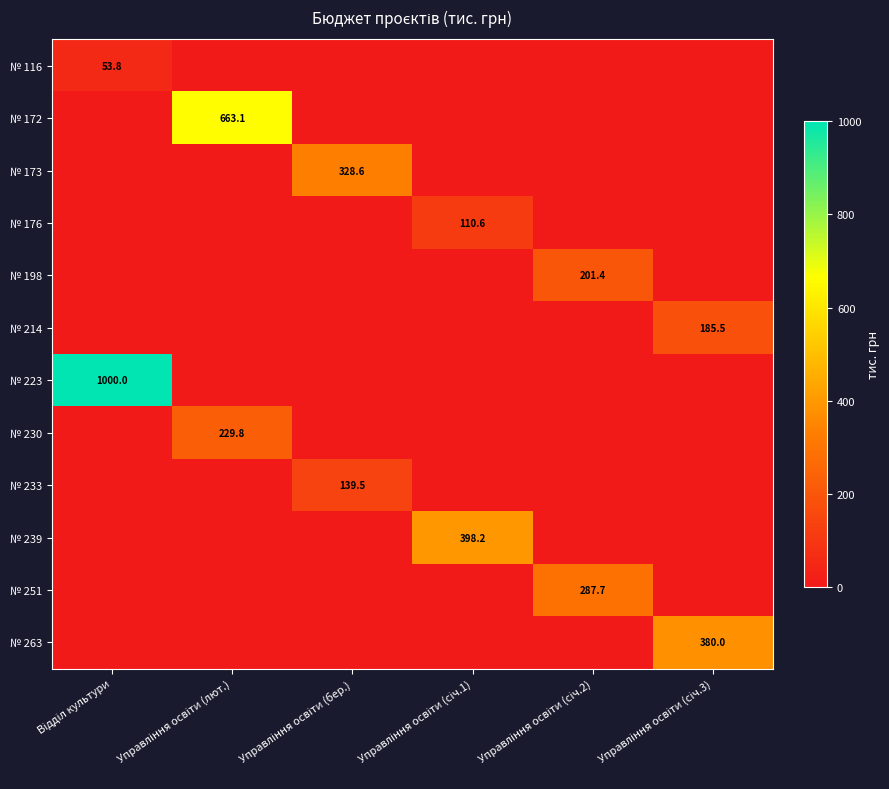

How many distinct data groups are displayed?

12